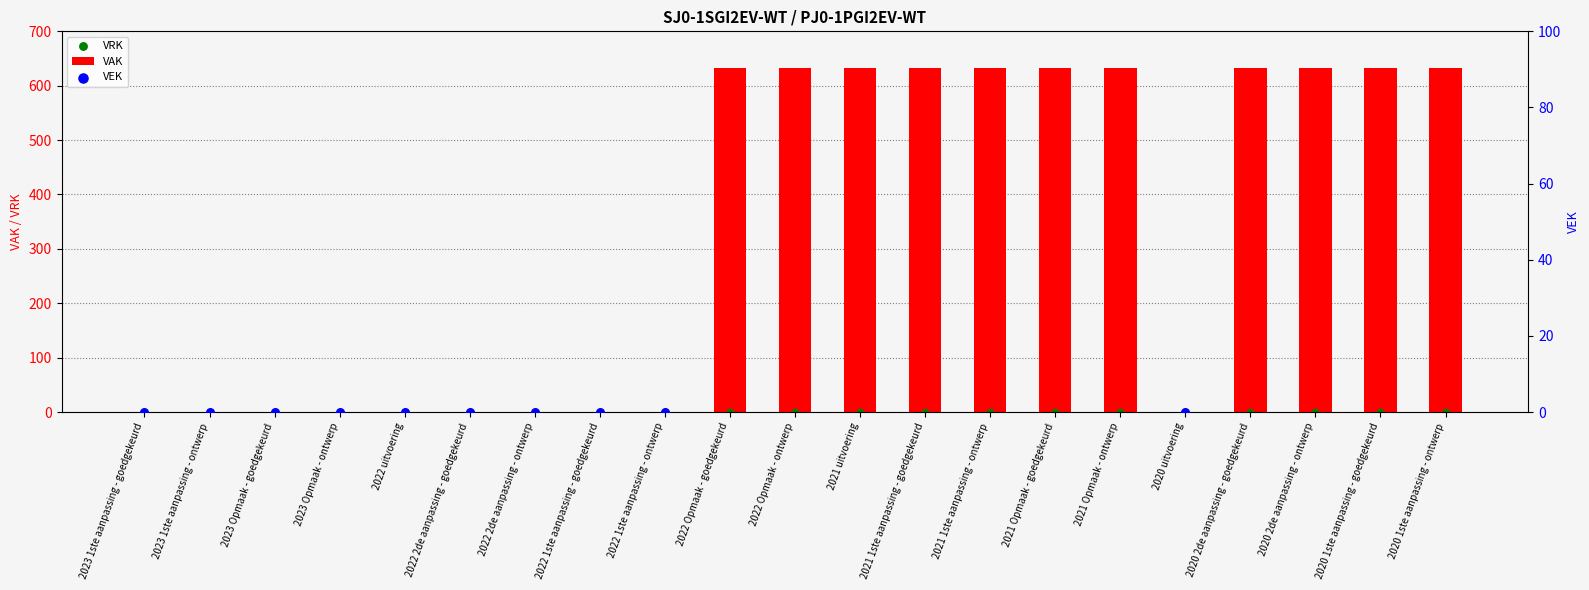

What is the total value across all series at 2022 Opmaak - ontwerp?

1266